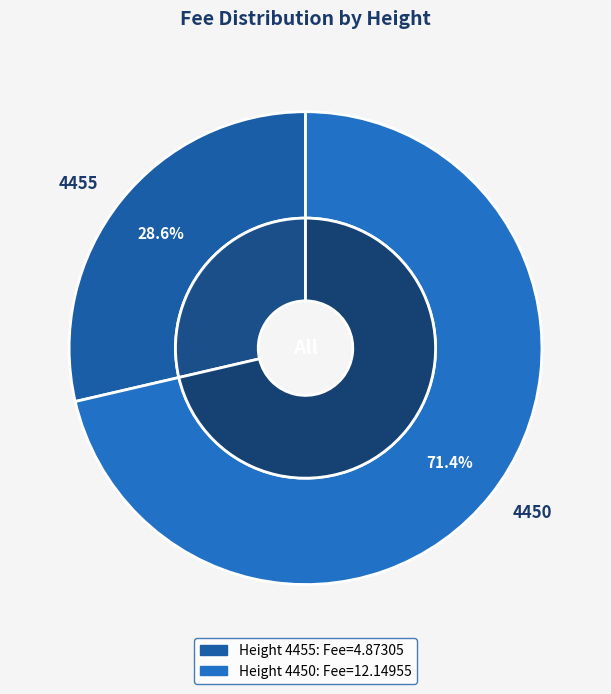

Approximately how many times larger is the value at 4450 compared to 4455?

2.5